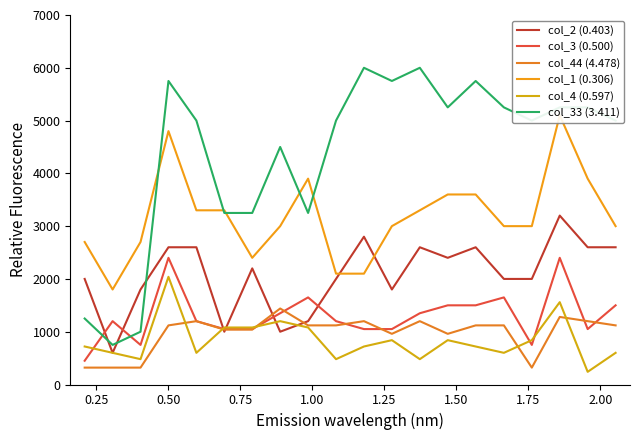

After their last crossing, which series has the higher values: col_3 (0.500) or col_33 (3.411)?

col_33 (3.411)